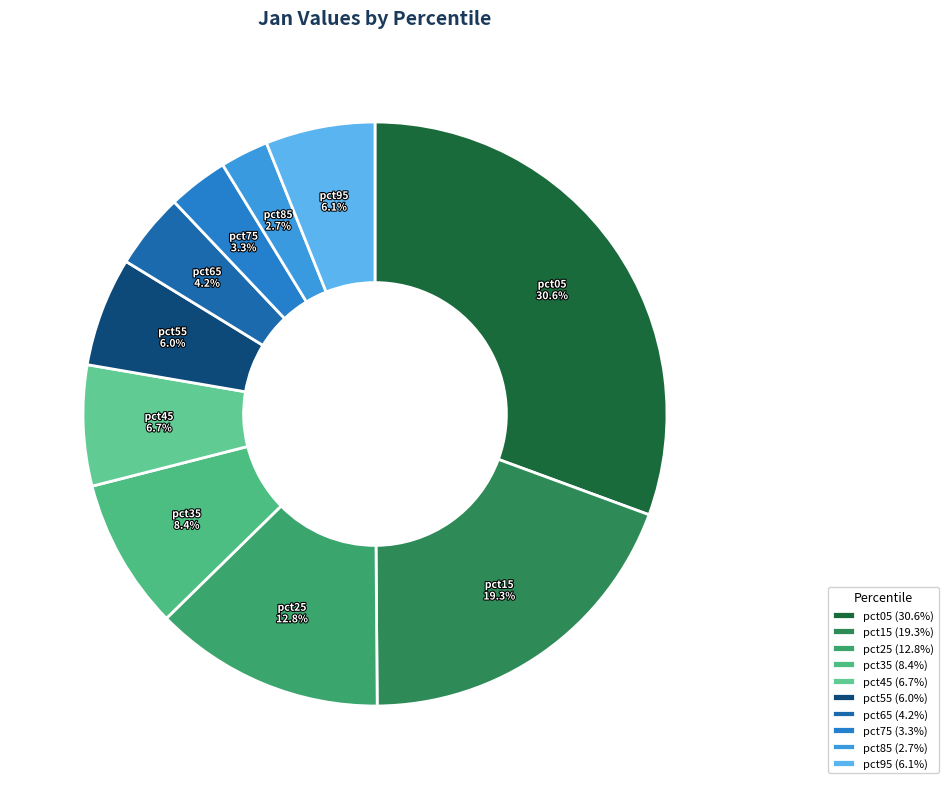

Between pct85 and pct65, which is larger?

pct65